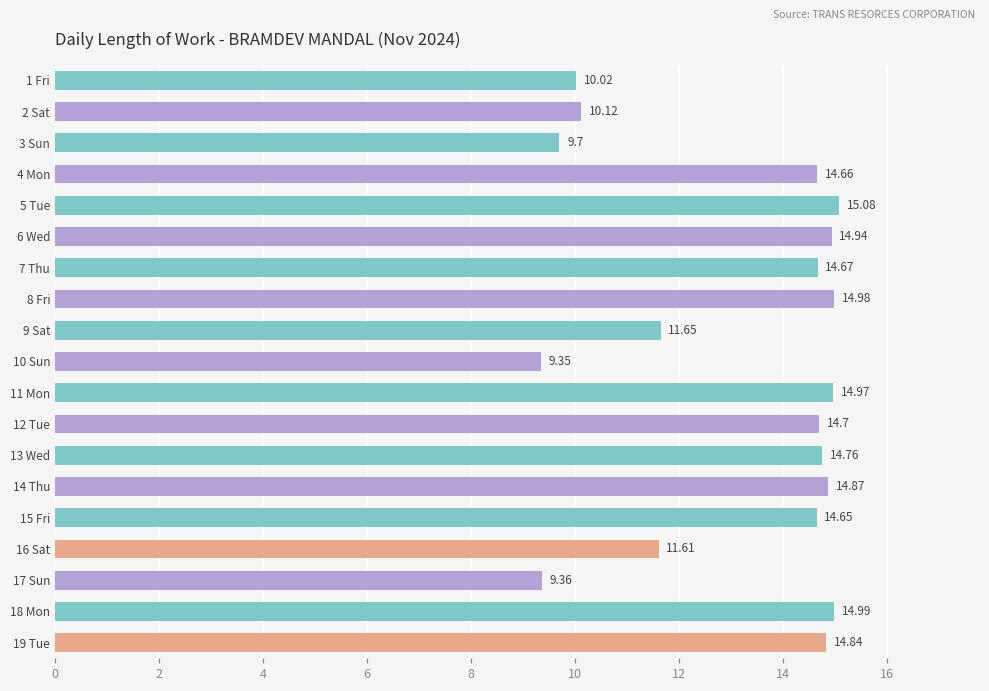

What is the ratio of the value at 5 Tue to the value at 14 Thu?

1.0